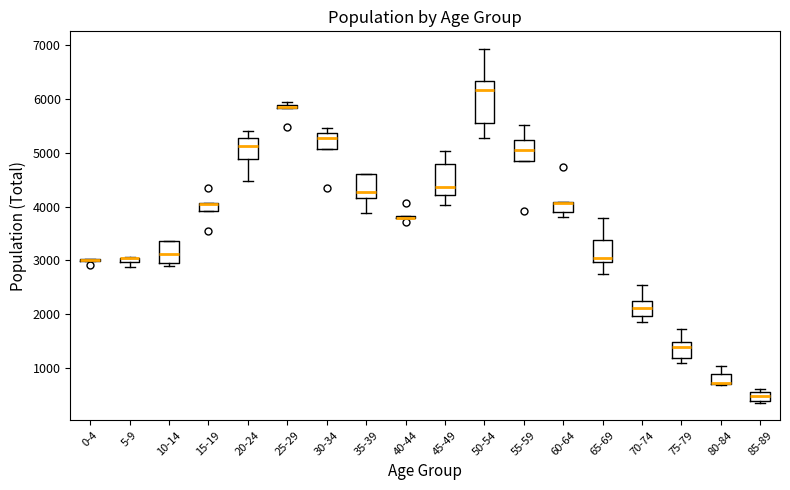

Where is the upper edge of the box for 70-74 on the y-axis? The values are not printed on the chart, so give them approximately, as read against the axis.

2300